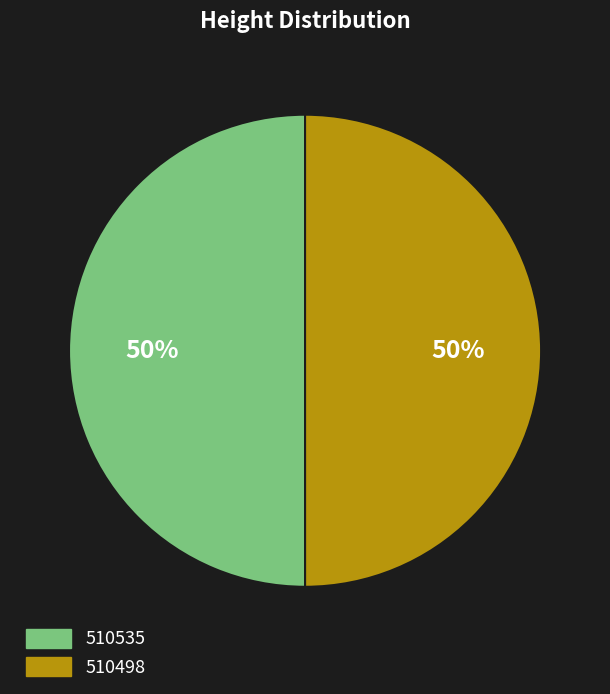

True or false: 510535 accounts for 62% of the total.

False